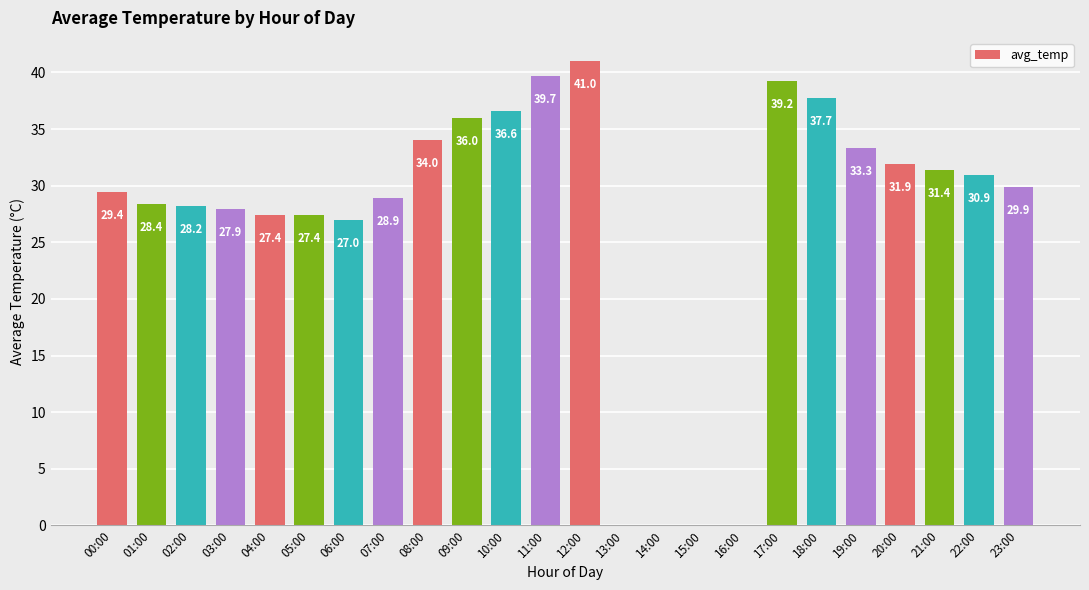

The chart shows a value of 0.0 at 16:00. True or false?

True